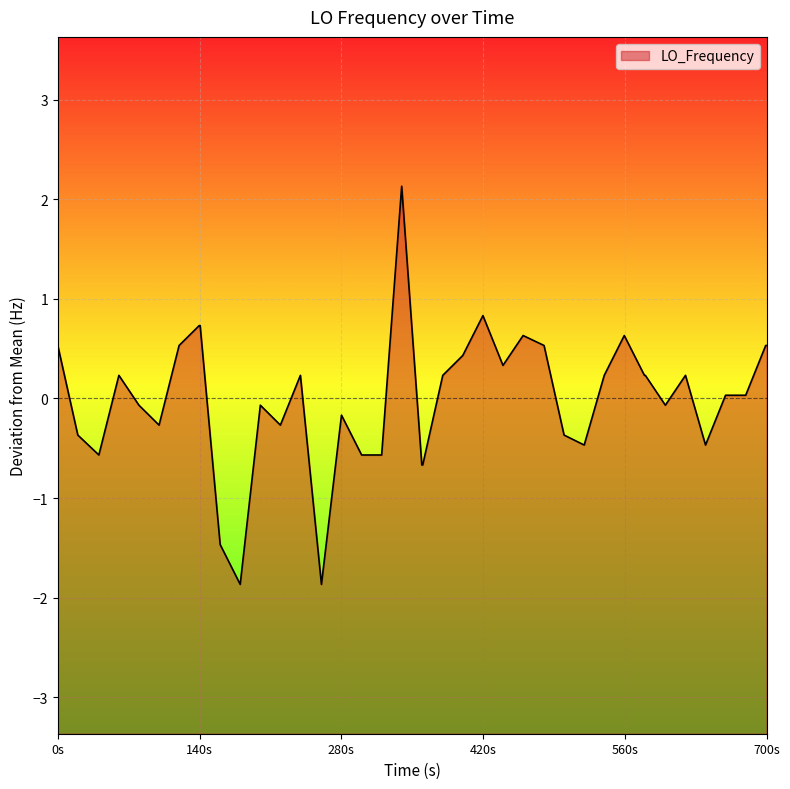

What is the difference between the maximum and minimum values?

4.0